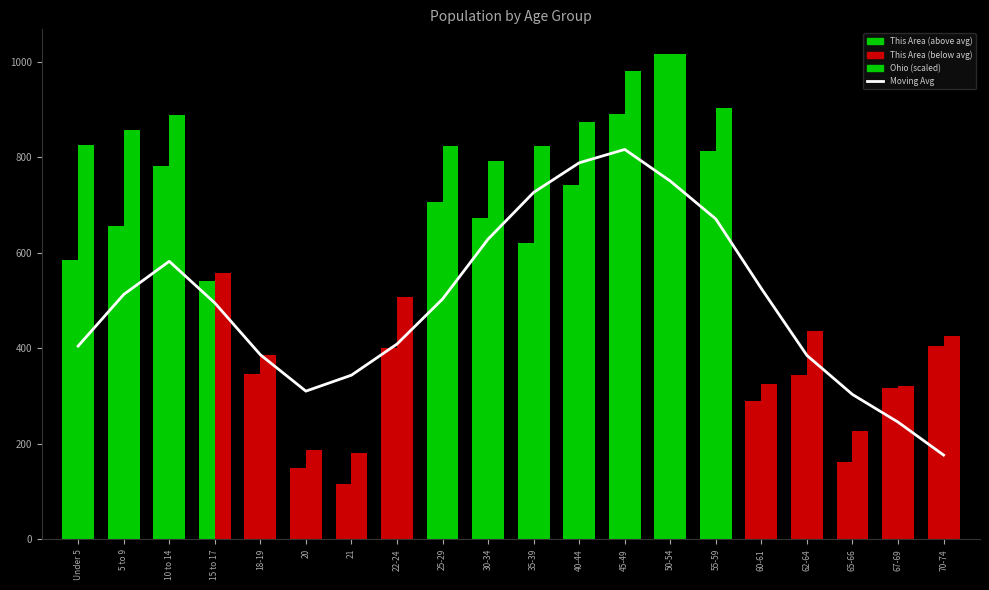

How many groups of bars are there?

20